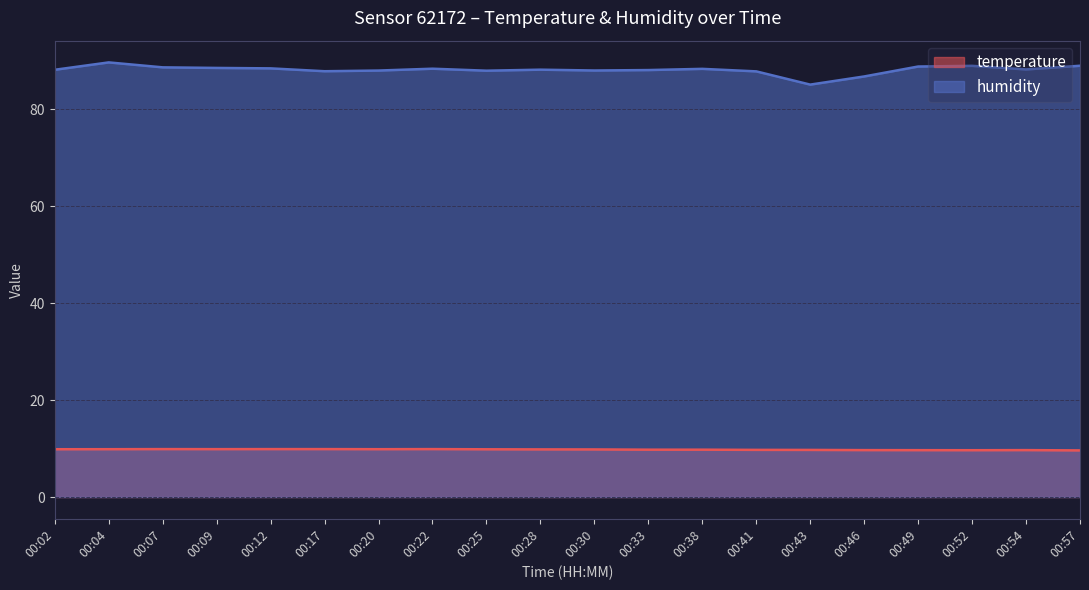

What is the lowest value of the temperature series?

9.6